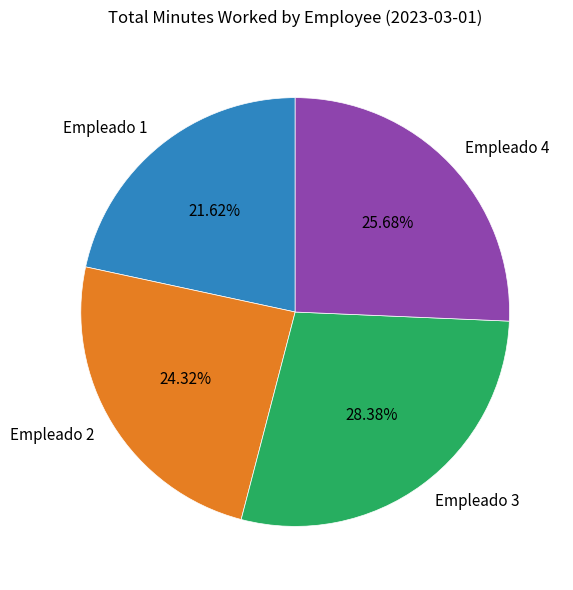

Is there any slice that represents more than half of the pie?

No